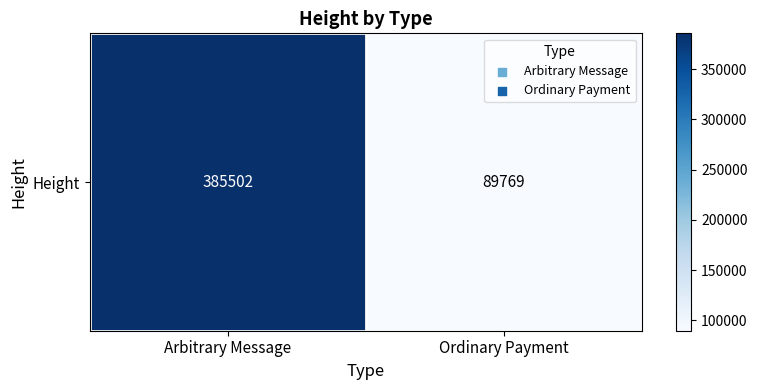

Which label corresponds to the largest value in the chart?

Arbitrary Message